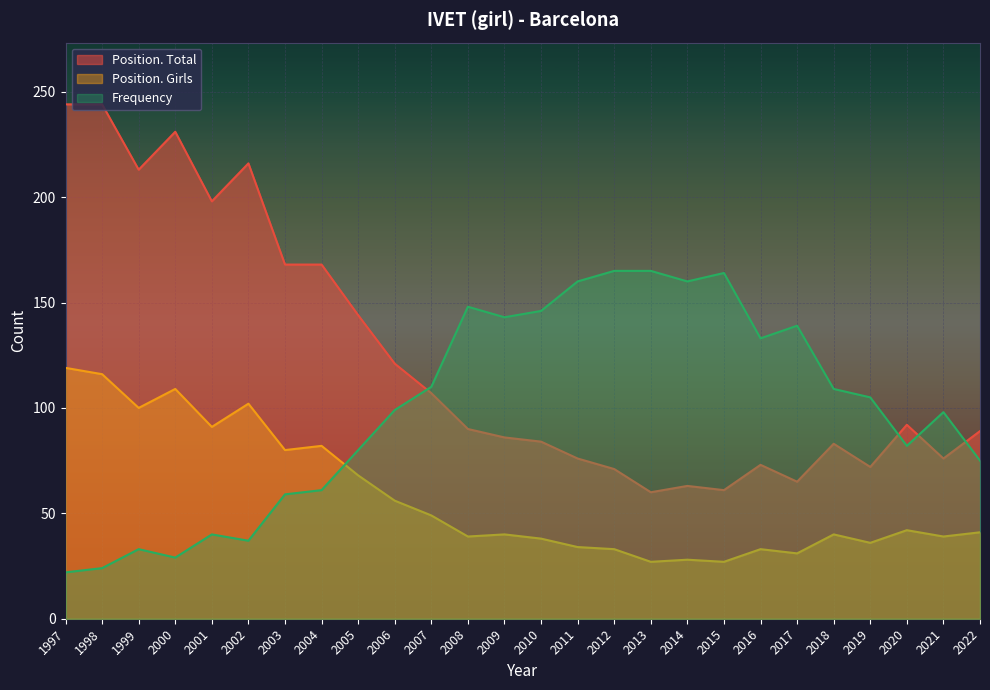

What are all the series names shown in the legend?

Position. Total, Position. Girls, Frequency